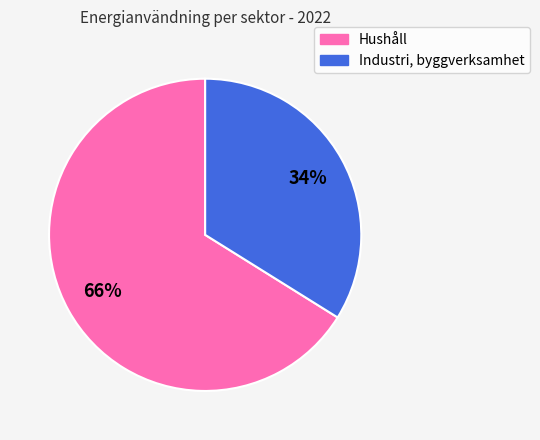

To the nearest percent, what is the average slice percentage?

50%